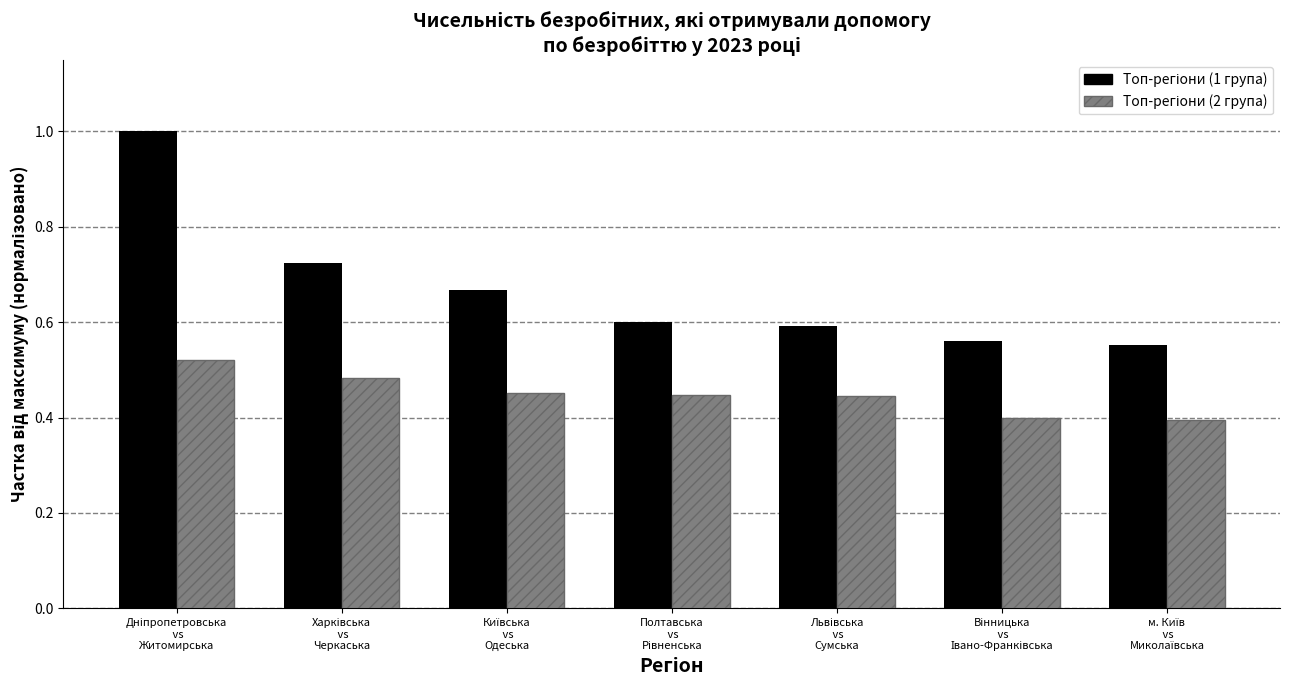

At how many categories does at least one series exceed 0?

7